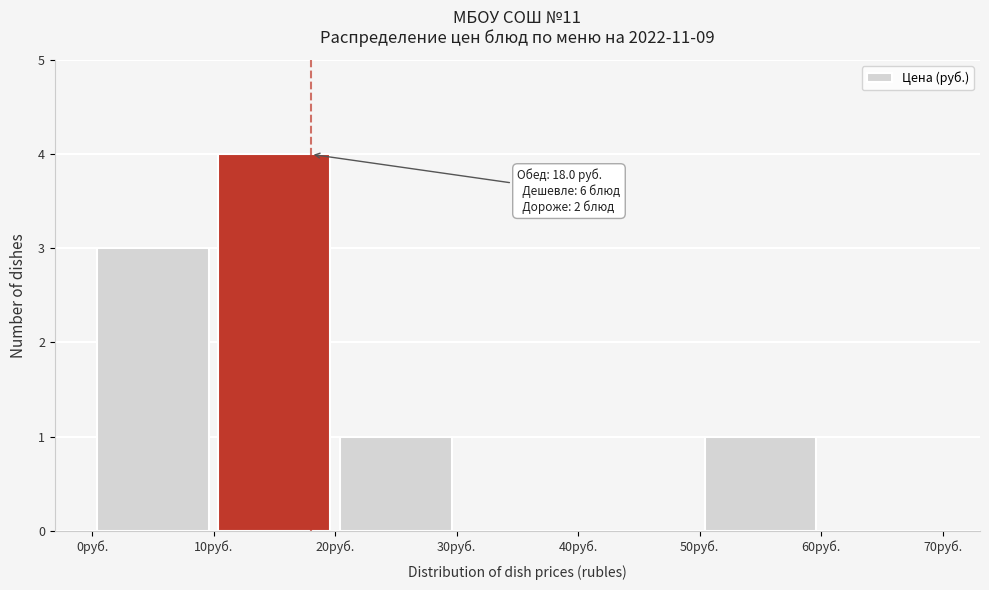

Over which range of the x-axis is the bar tallest?

10 to 20